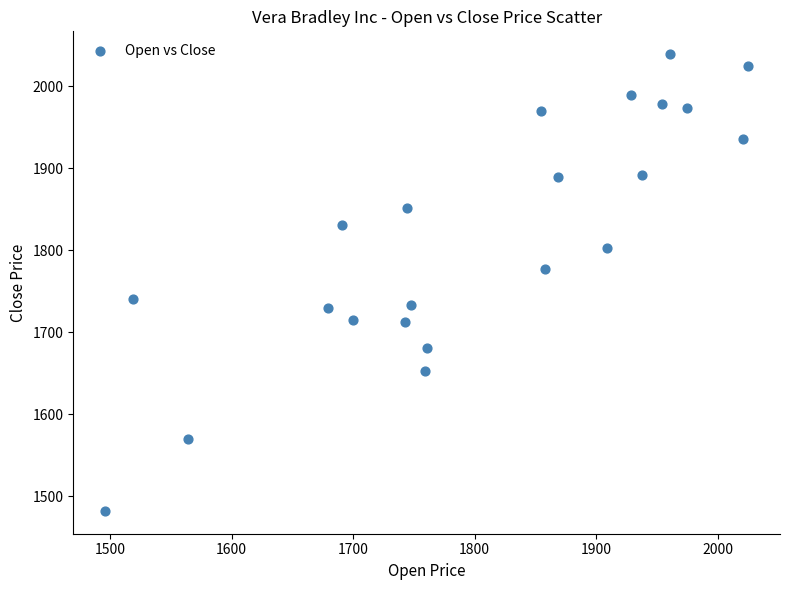

What is the range of Y values (max minus min)?

557